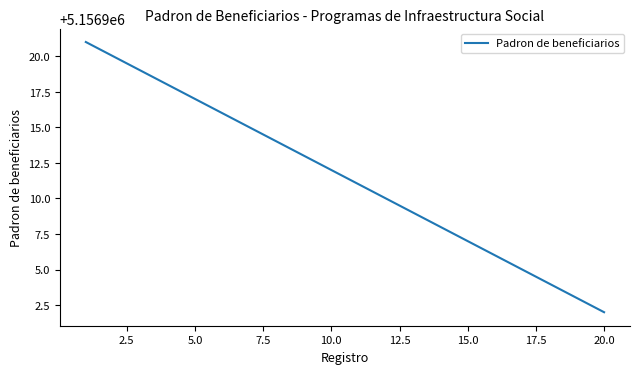

What is the maximum value shown in the chart?

5156921